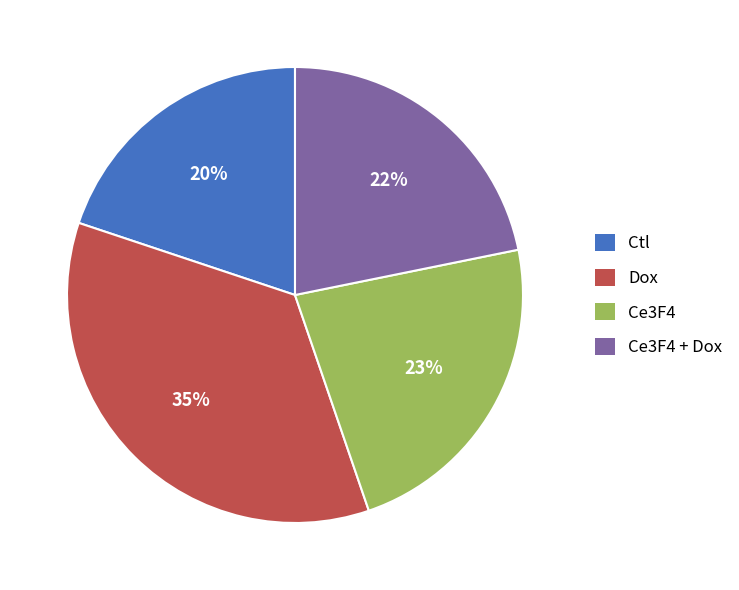

Does Dox account for over 50% of the chart?

No